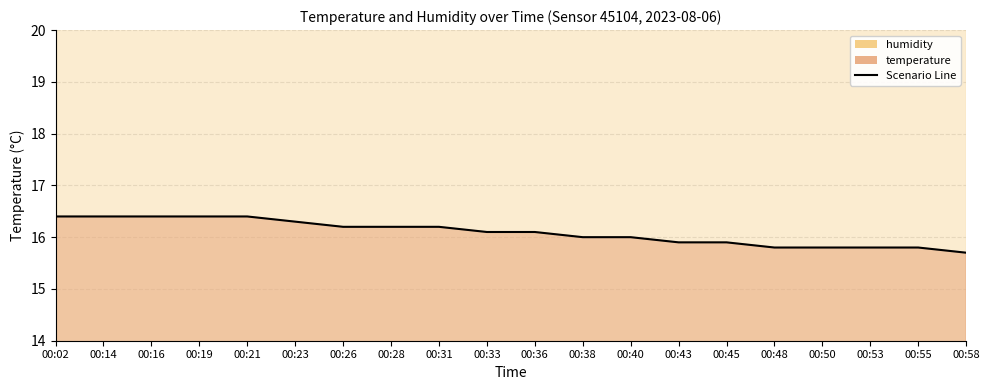

What is the difference between the maximum and minimum values?

0.7